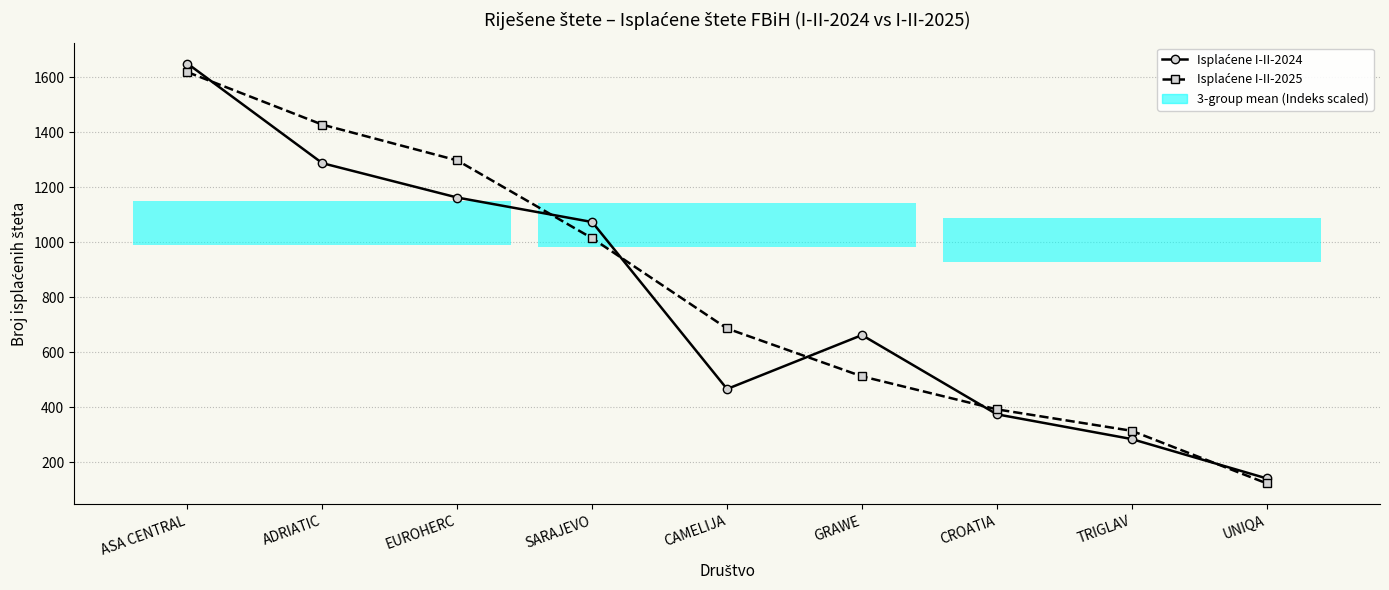

What is the highest value of the Isplaćene I-II-2024 series?

1649